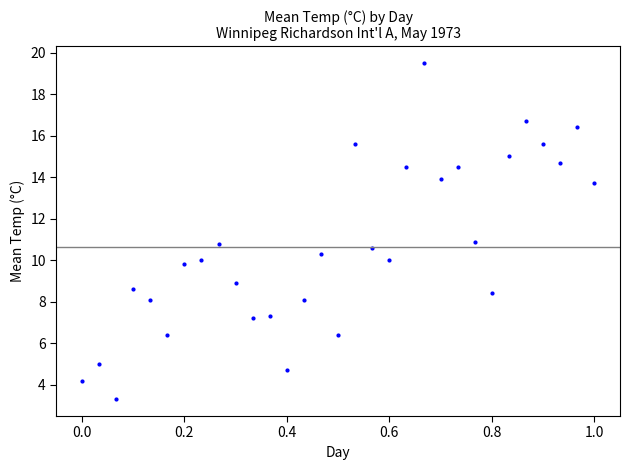

What is the range of Y values (max minus min)?

16.2